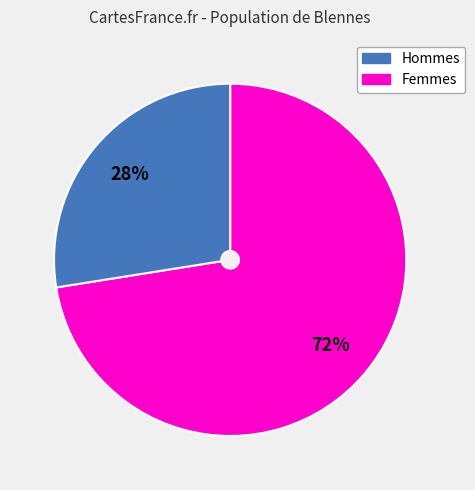

To the nearest percent, what is the average slice percentage?

50%